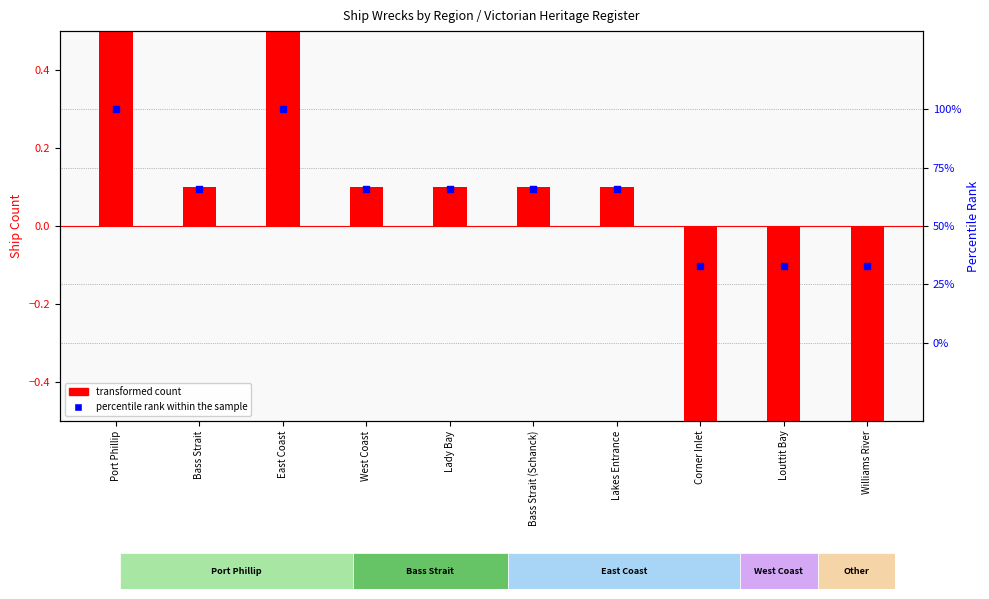

Is the value of transformed count at Louttit Bay greater than the value of percentile rank within the sample at Port Phillip?

No